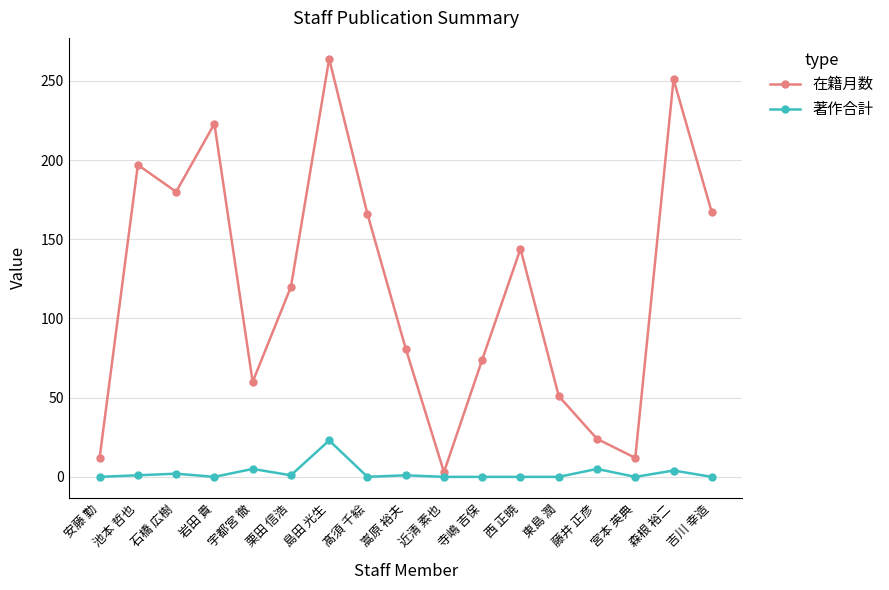

Where does the 在籍月数 series first go above 120?

池本 哲也